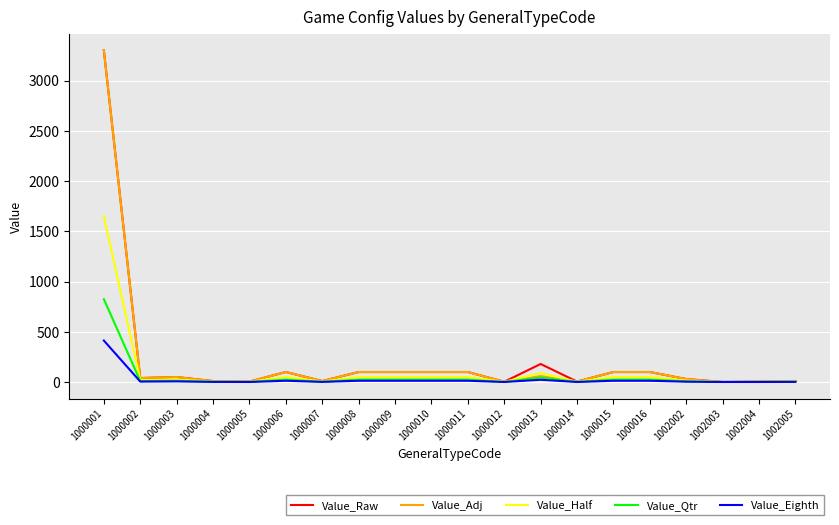

At which category does the chart reach its peak across all series?

1000001